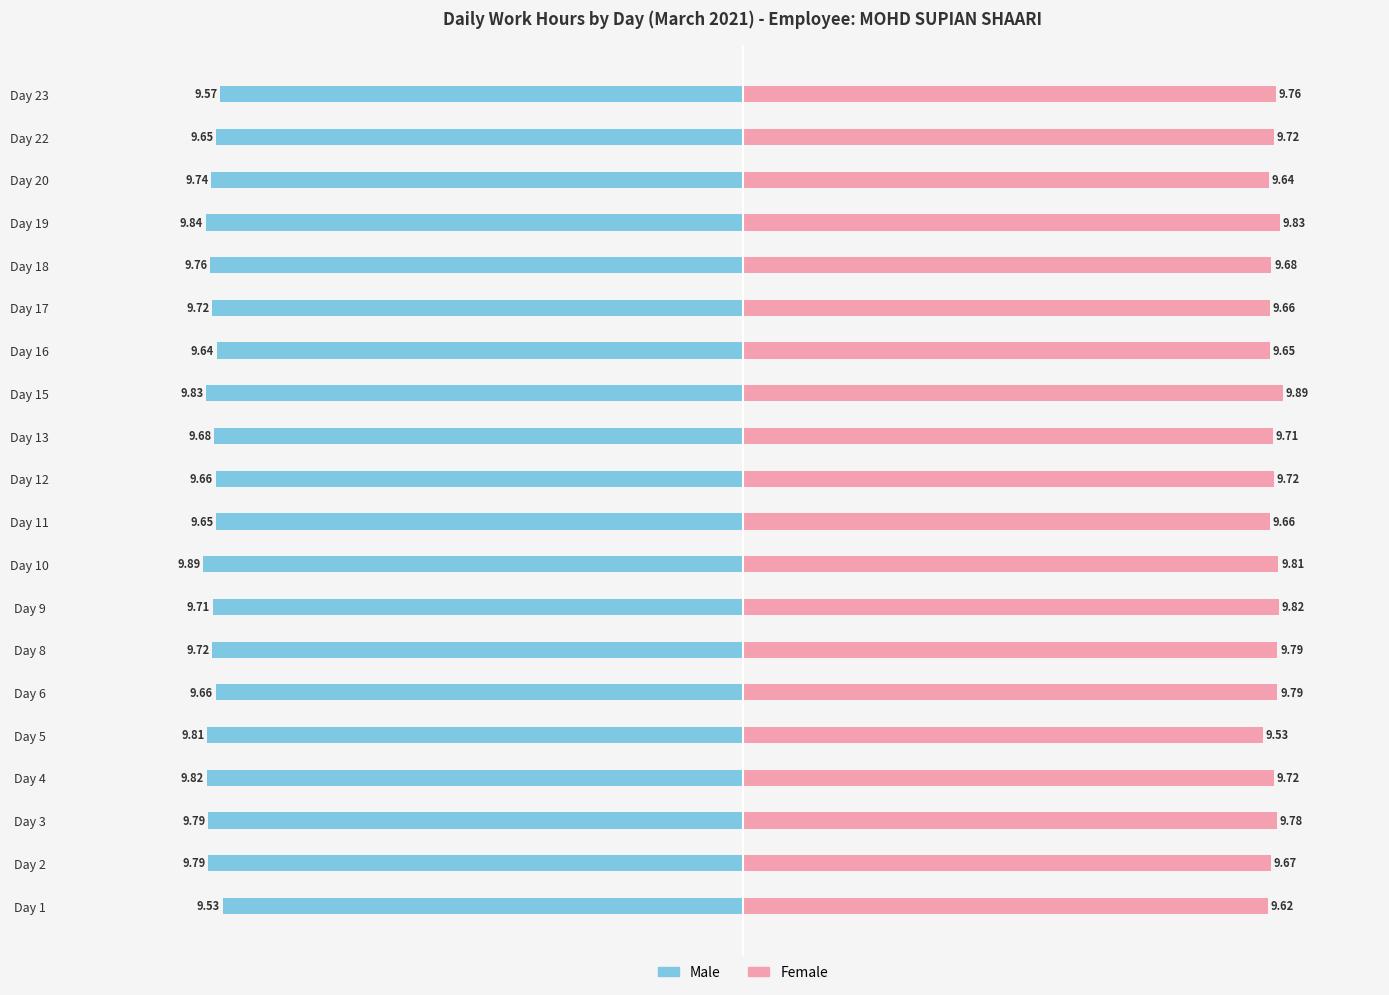

Reading left to right, what are all the values shown in this chart?

Male: -9.5	-9.8	-9.8	-9.8	-9.8	-9.7	-9.7	-9.7	-9.9	-9.7	-9.7	-9.7	-9.8	-9.6	-9.7	-9.8	-9.8	-9.7	-9.7	-9.6
Female: 9.6	9.7	9.8	9.7	9.5	9.8	9.8	9.8	9.8	9.7	9.7	9.7	9.9	9.7	9.7	9.7	9.8	9.6	9.7	9.8